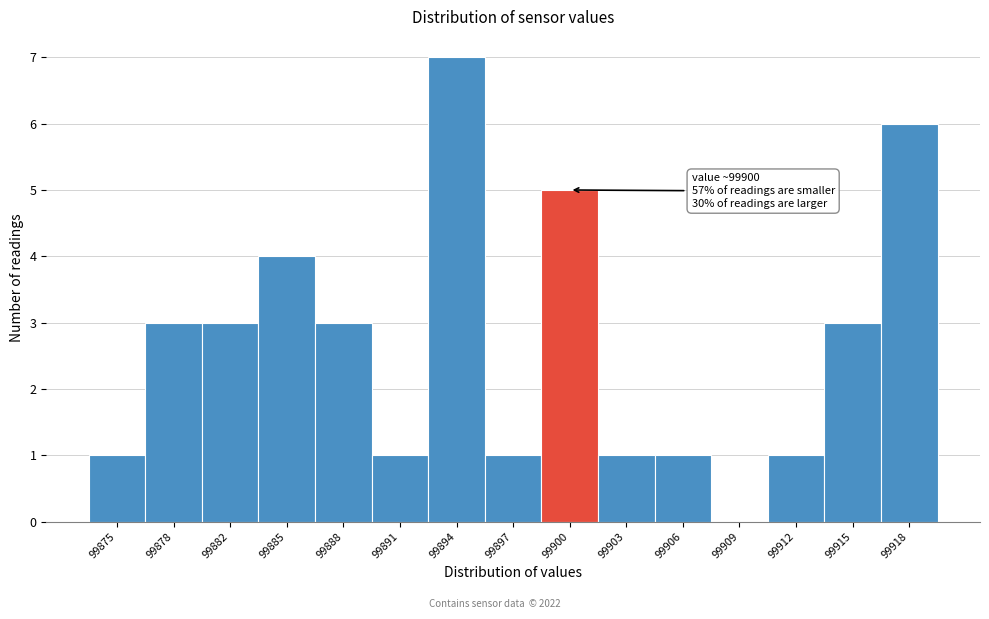

Reading right to left, transcribe all the data shown in this chart.

99918=6	99915=3	99912=1	99909=0	99906=1	99903=1	99900=5	99897=1	99894=7	99891=1	99888=3	99885=4	99882=3	99878=3	99875=1